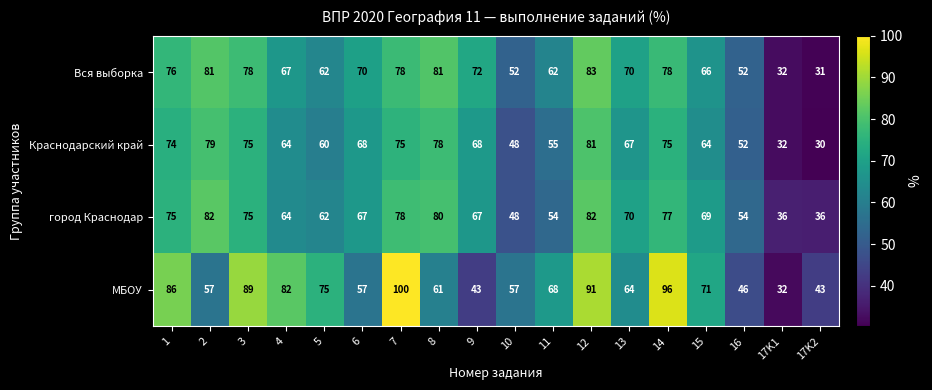

True or false: город Краснодар has a value of 54 at 11.

True